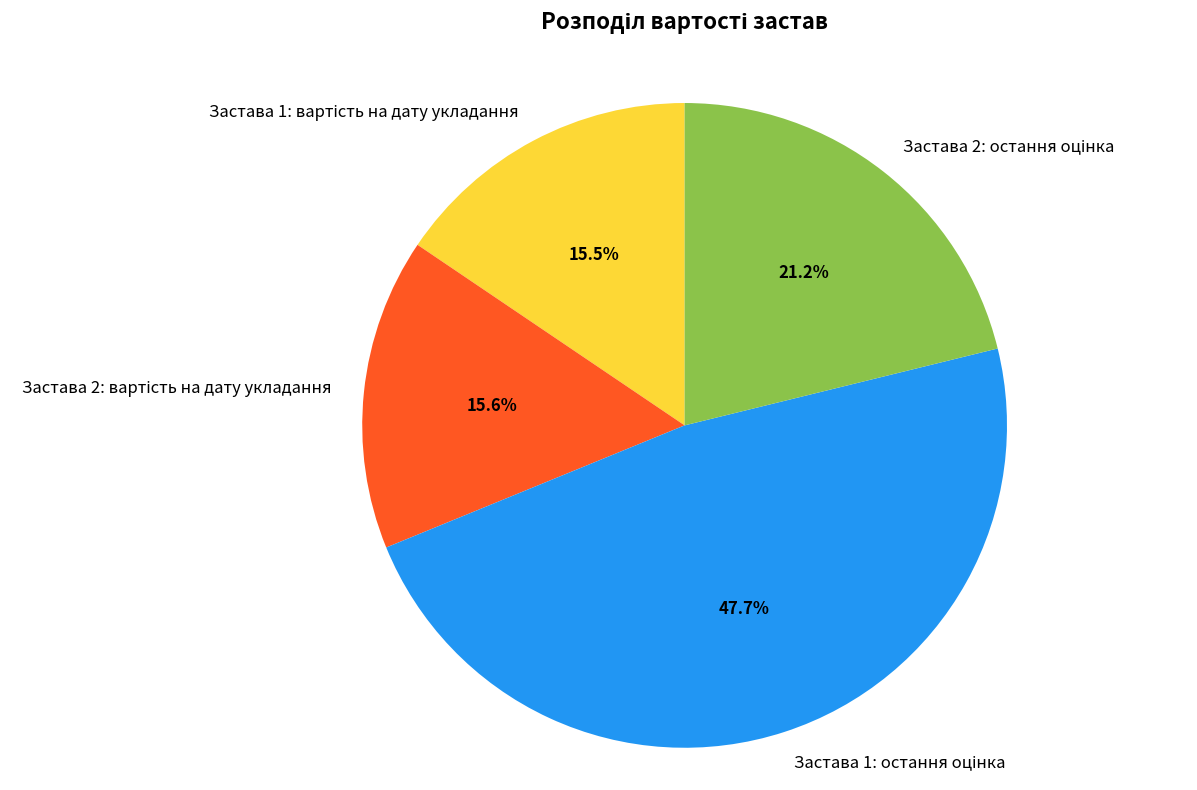

Is there any slice that represents more than half of the pie?

No